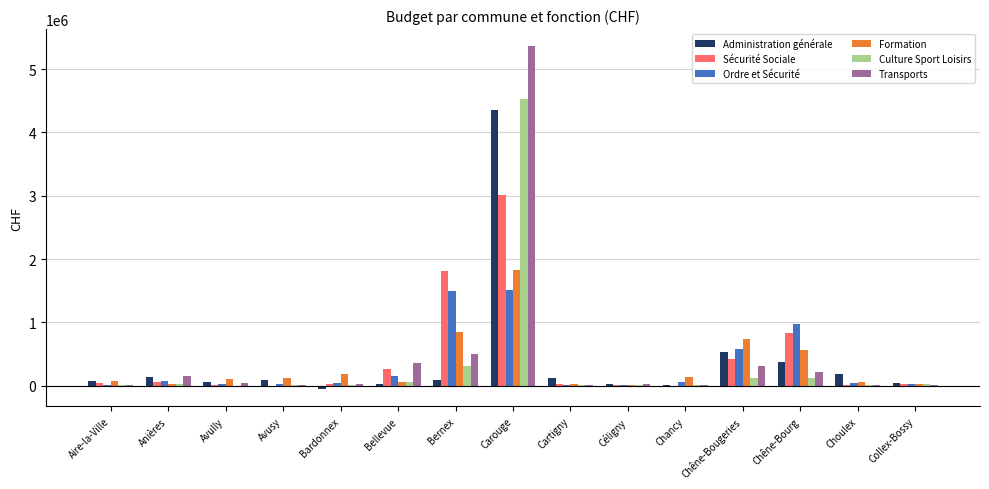

Which series changed the most between Aire-la-Ville and Chêne-Bougeries?

Formation